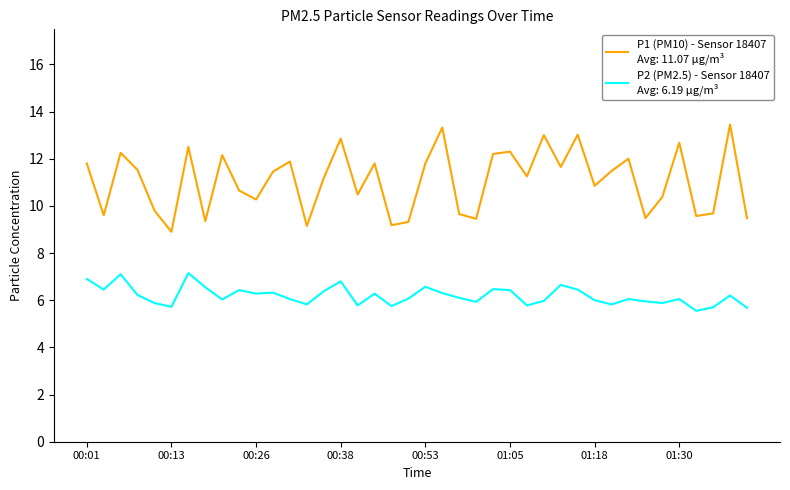

Does the chart display data point markers on the line(s)?

No